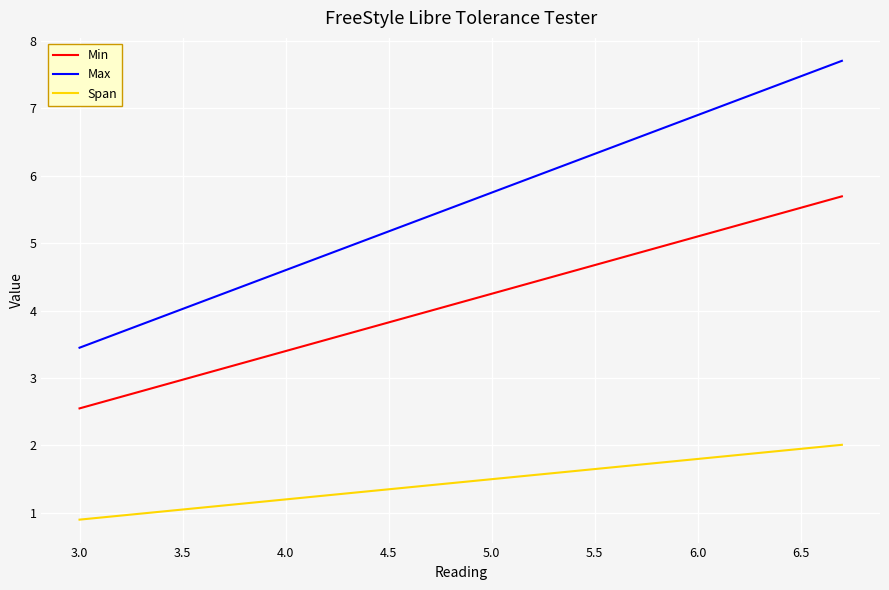

What is the maximum value shown in the chart?

7.7